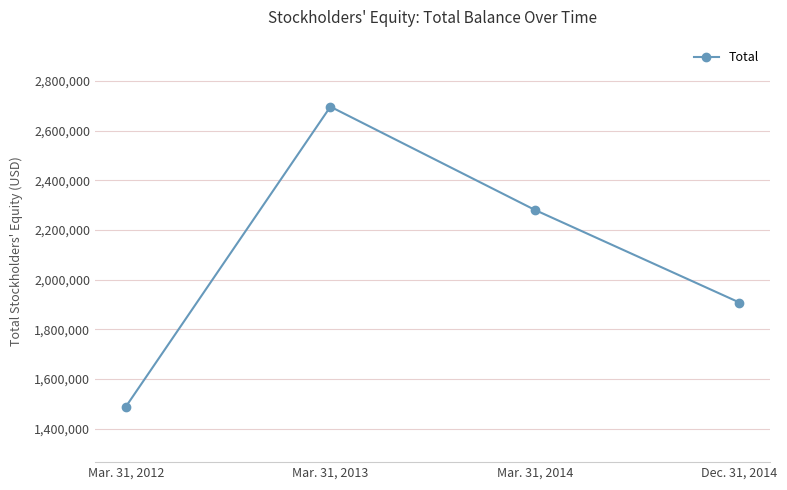

Count the values in the range 1908092 to 2695907.

3